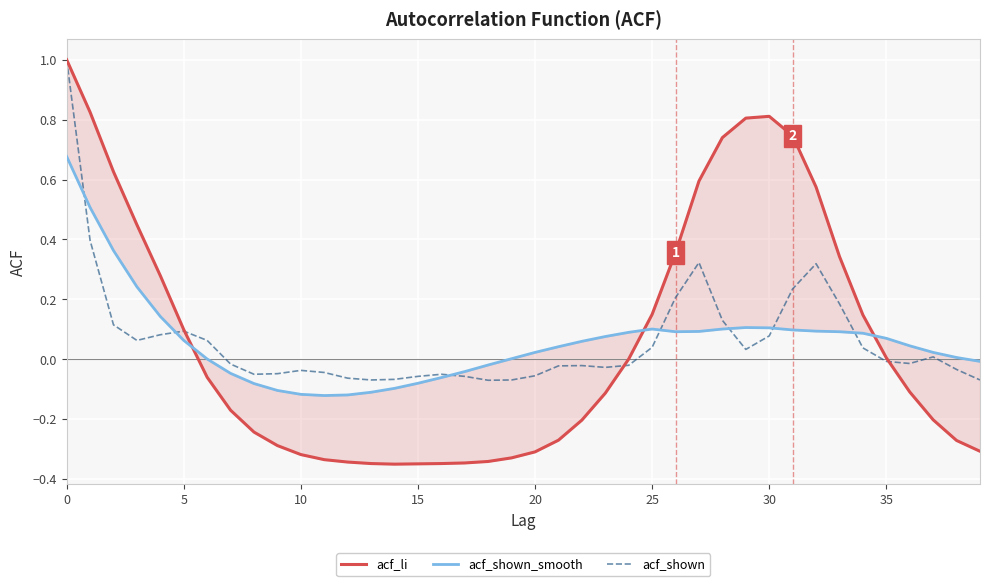

What is the average value of the acf_shown_smooth series?

0.1